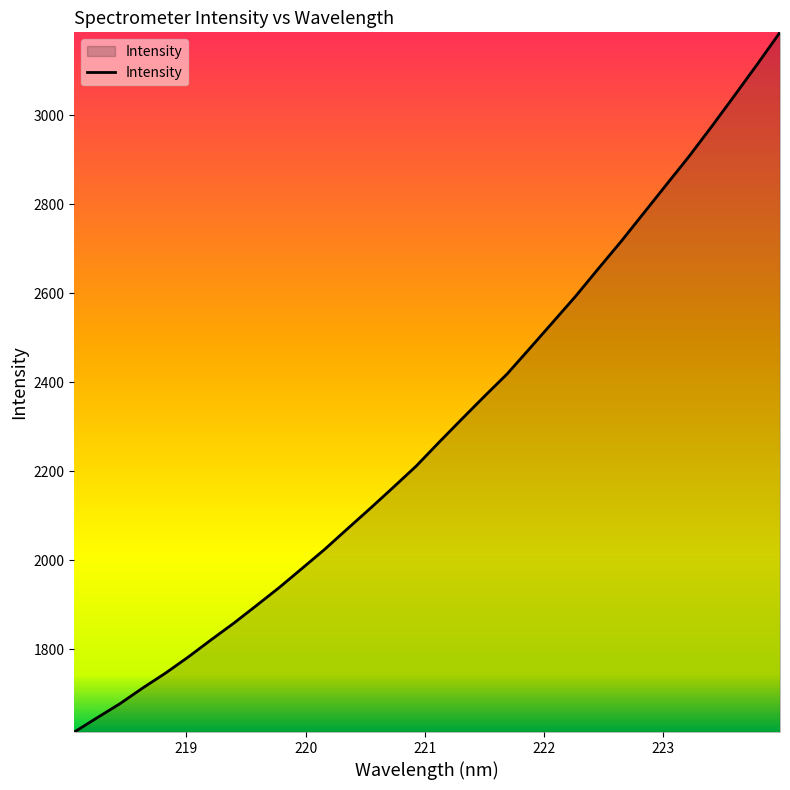

What is the smallest value displayed?

1613.5